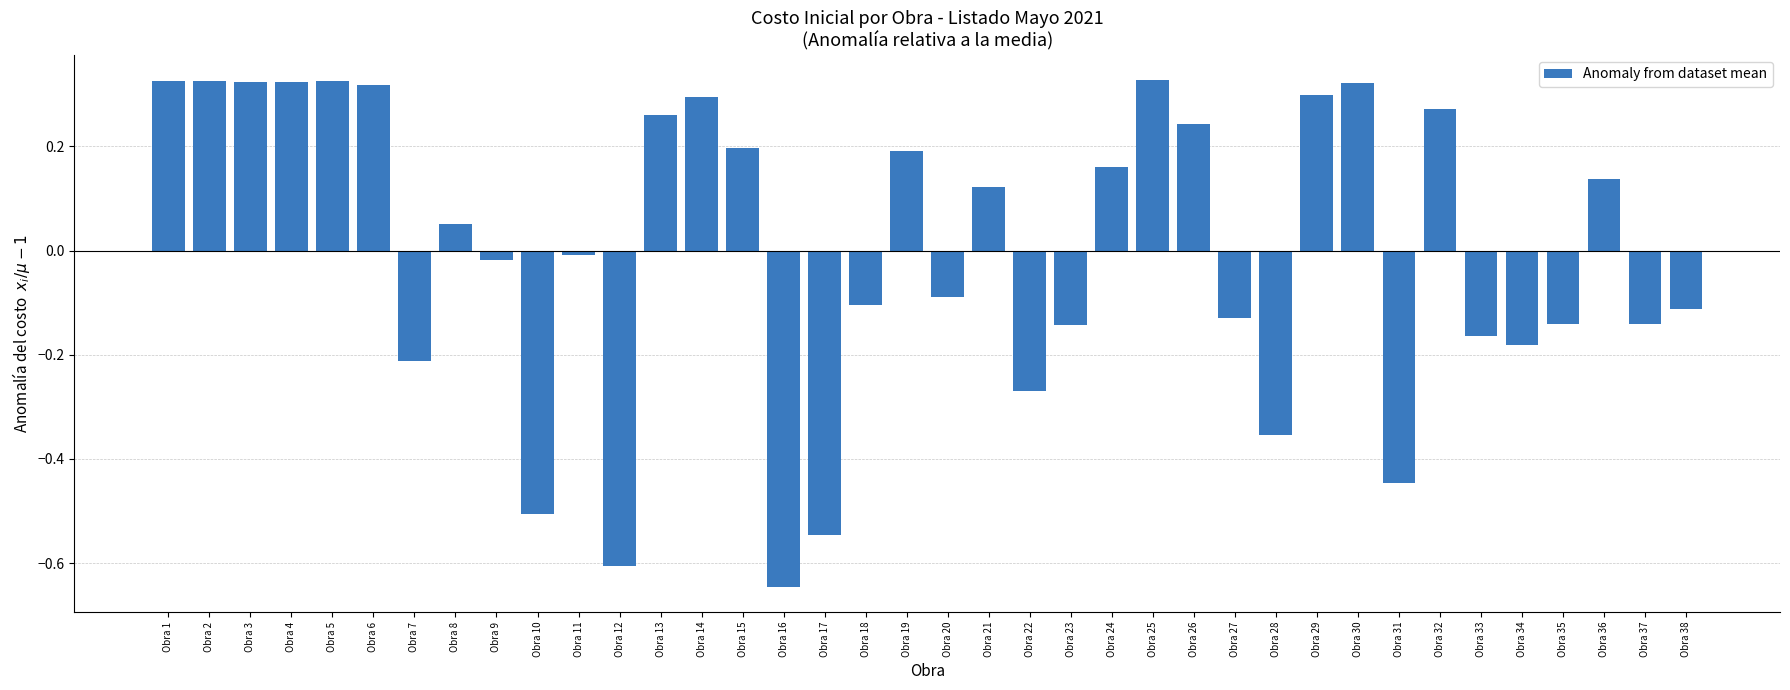

Is it true that the value at Obra 23 is -0.1?

True